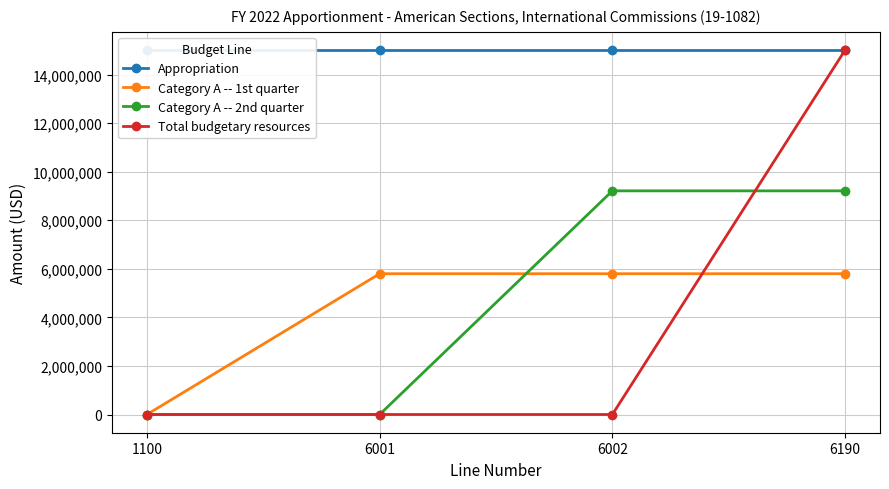

At which category is the sum across all series the highest?

6190